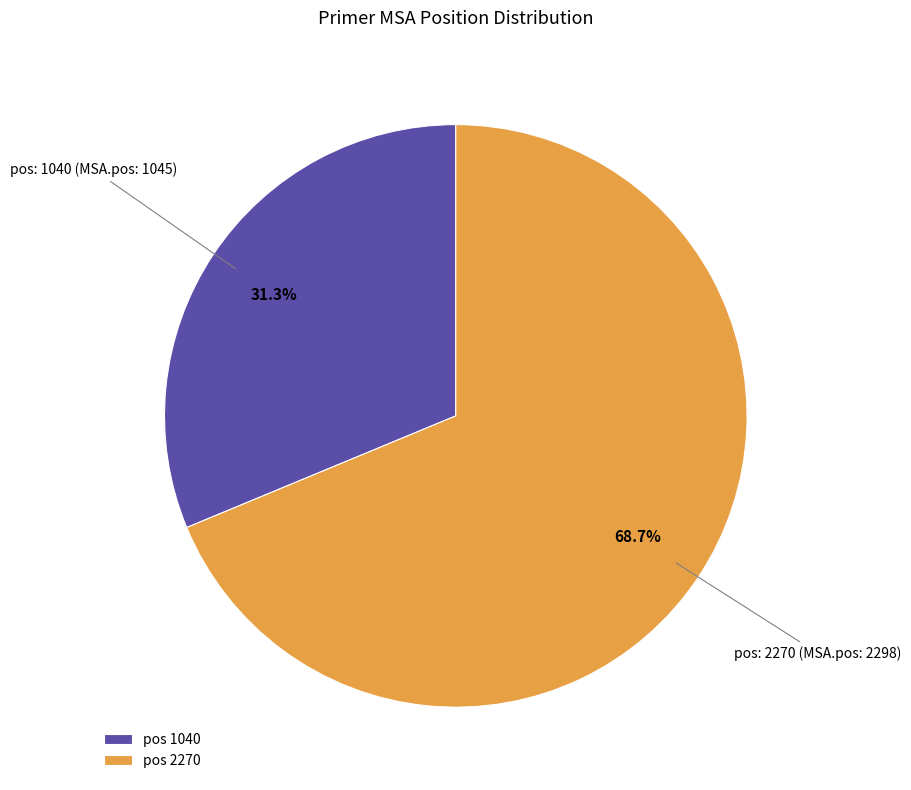

How many segments does this pie chart have?

2